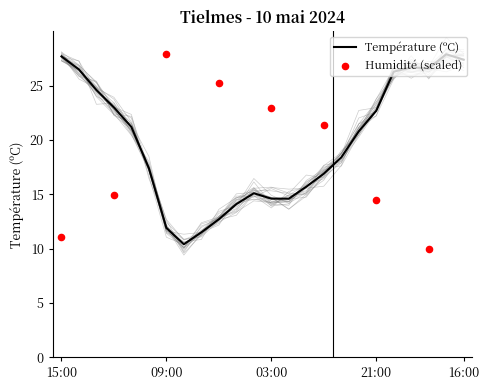

At how many categories does at least one series exceed 21?

12